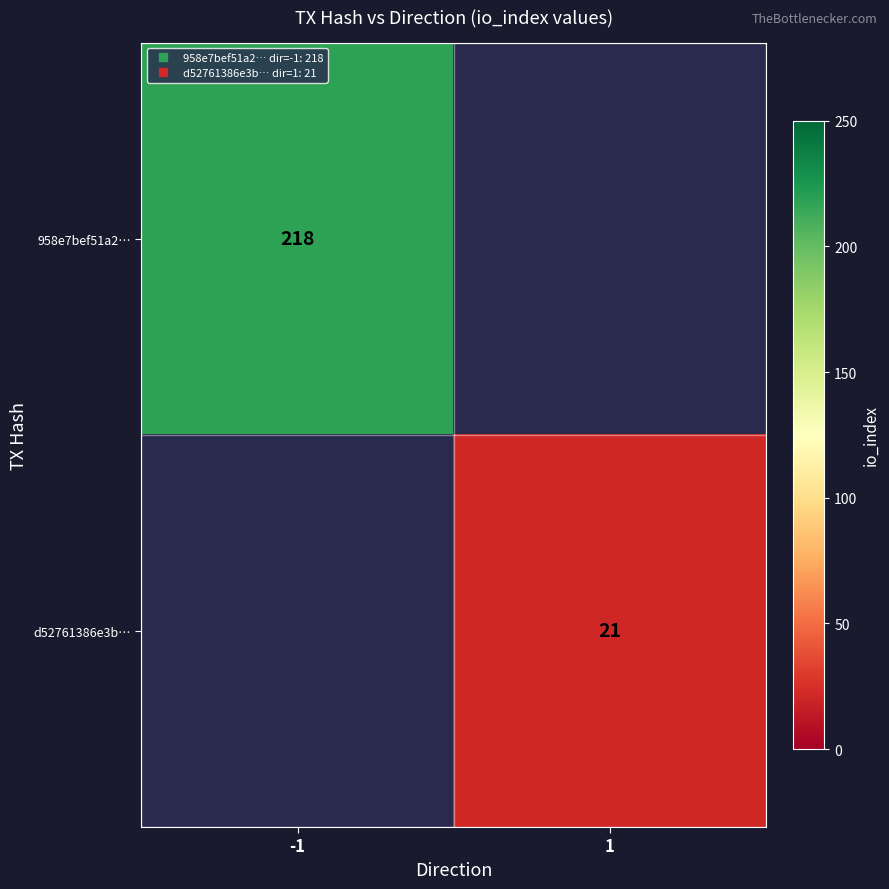

List the labels in order of 958e7bef51a2… value, largest first.

-1, 1